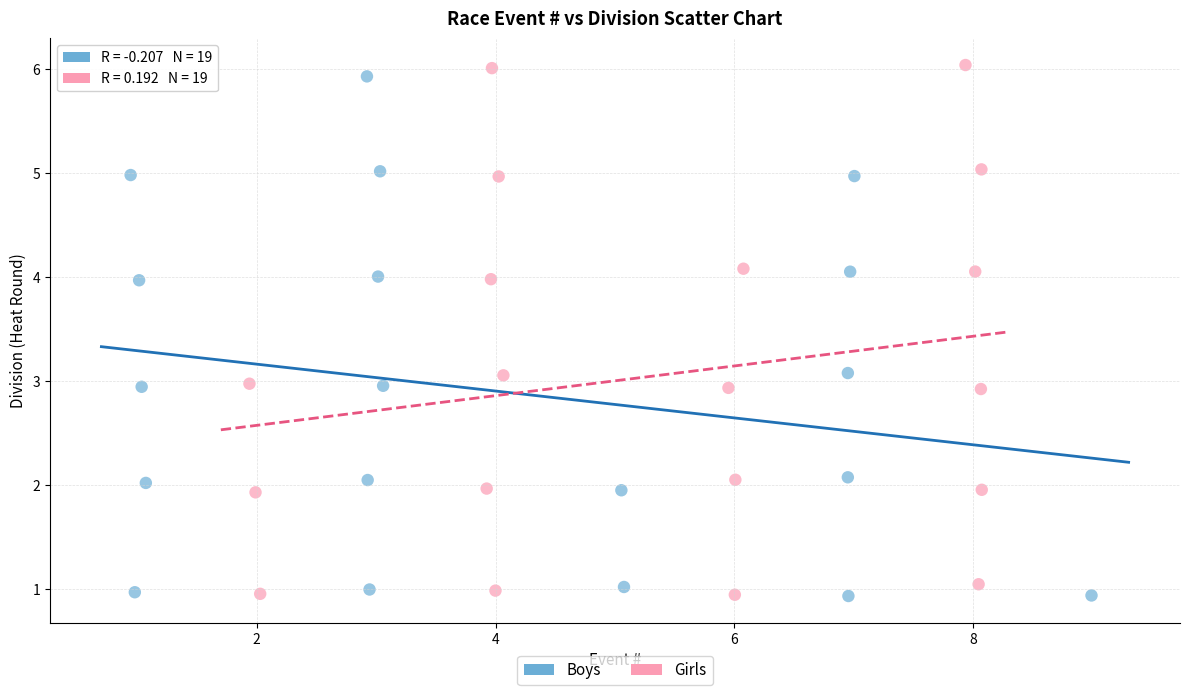

What are all the series names shown in the legend?

Boys, Girls